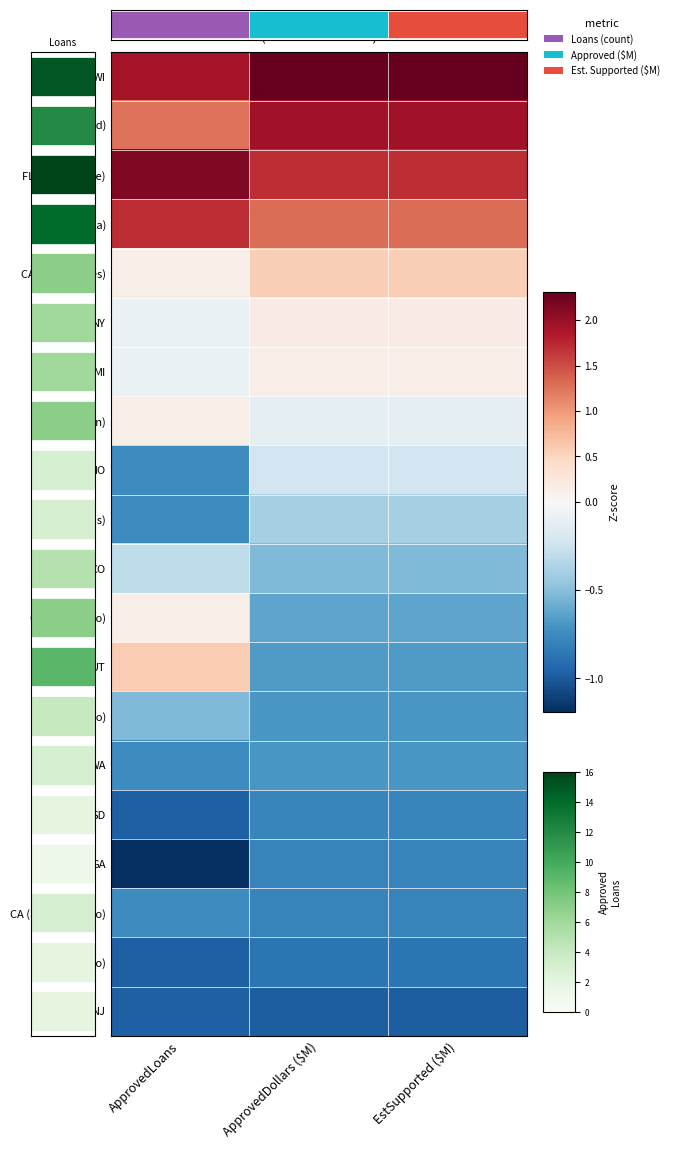

How many FL (Tallahassee) values are between 1 and 2?

2